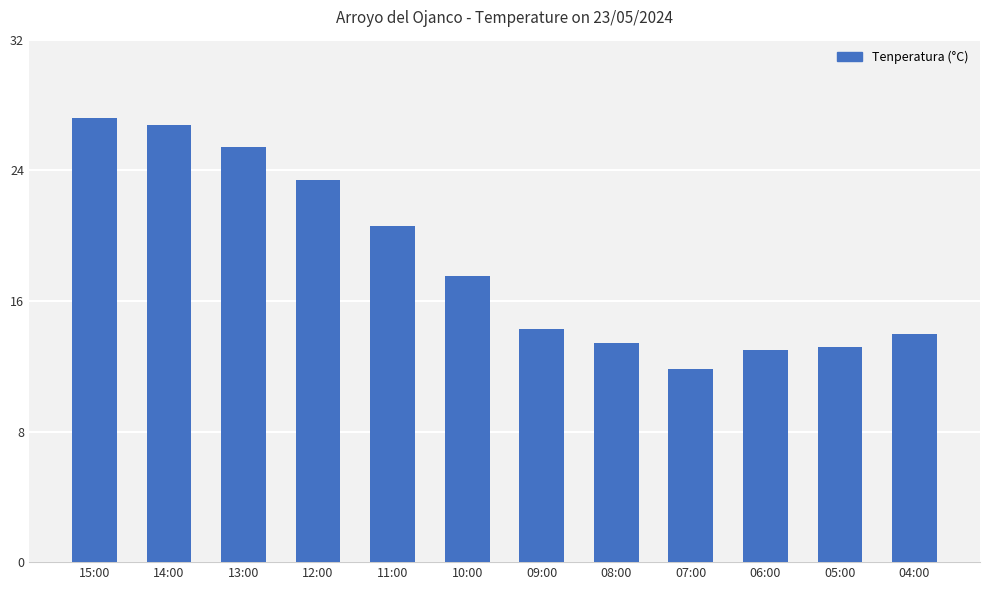

Between 04:00 and 15:00, which is larger?

15:00